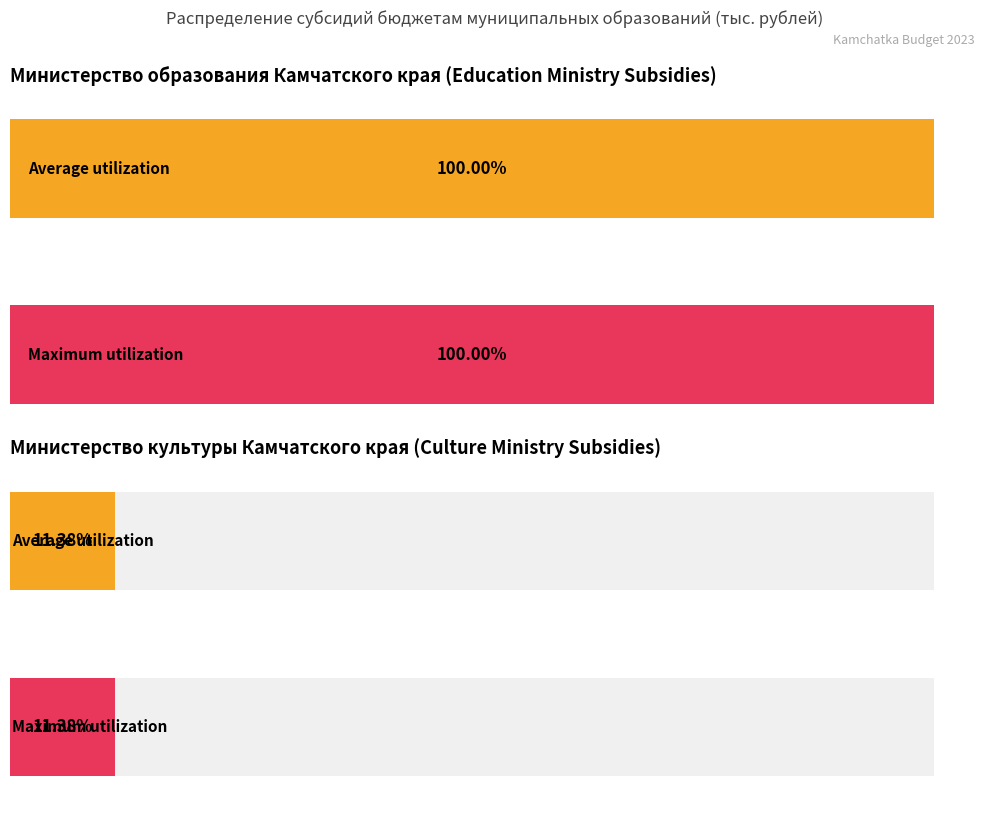

What are all the series names shown in the legend?

Average utilization, Maximum utilization